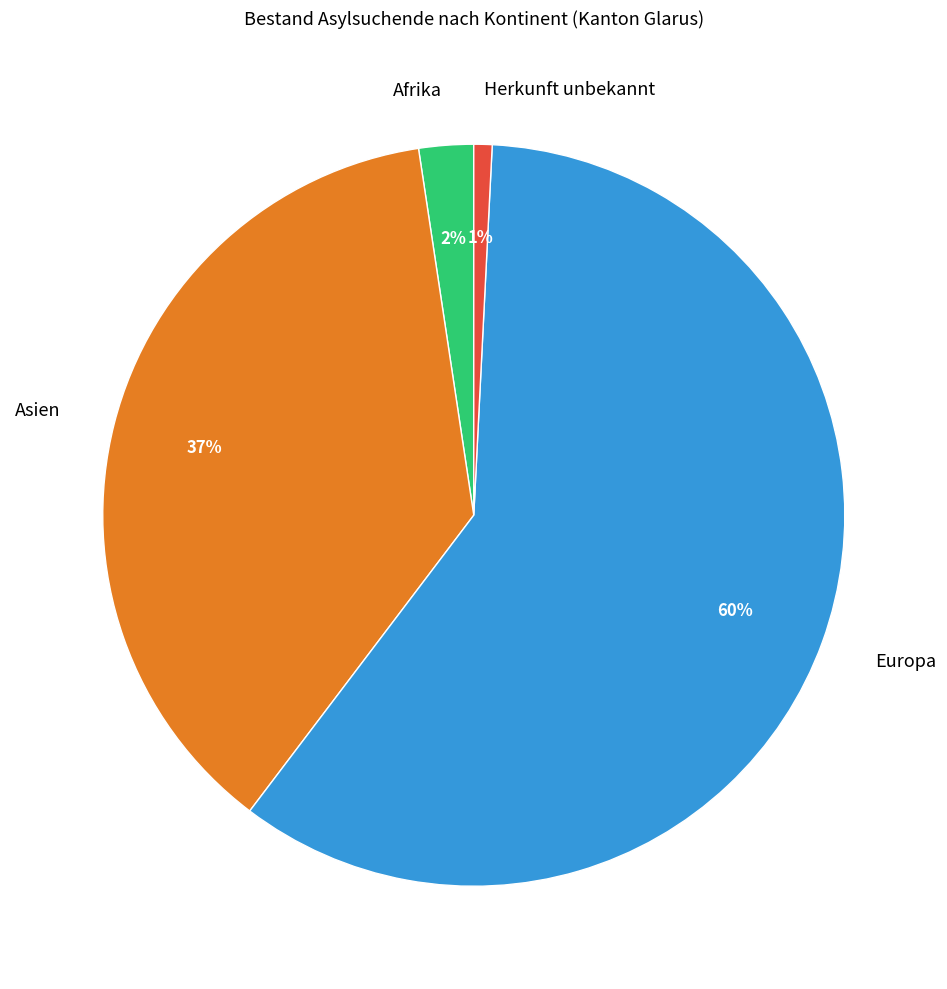

Rank the categories by value from highest to lowest.

Europa, Asien, Afrika, Herkunft unbekannt